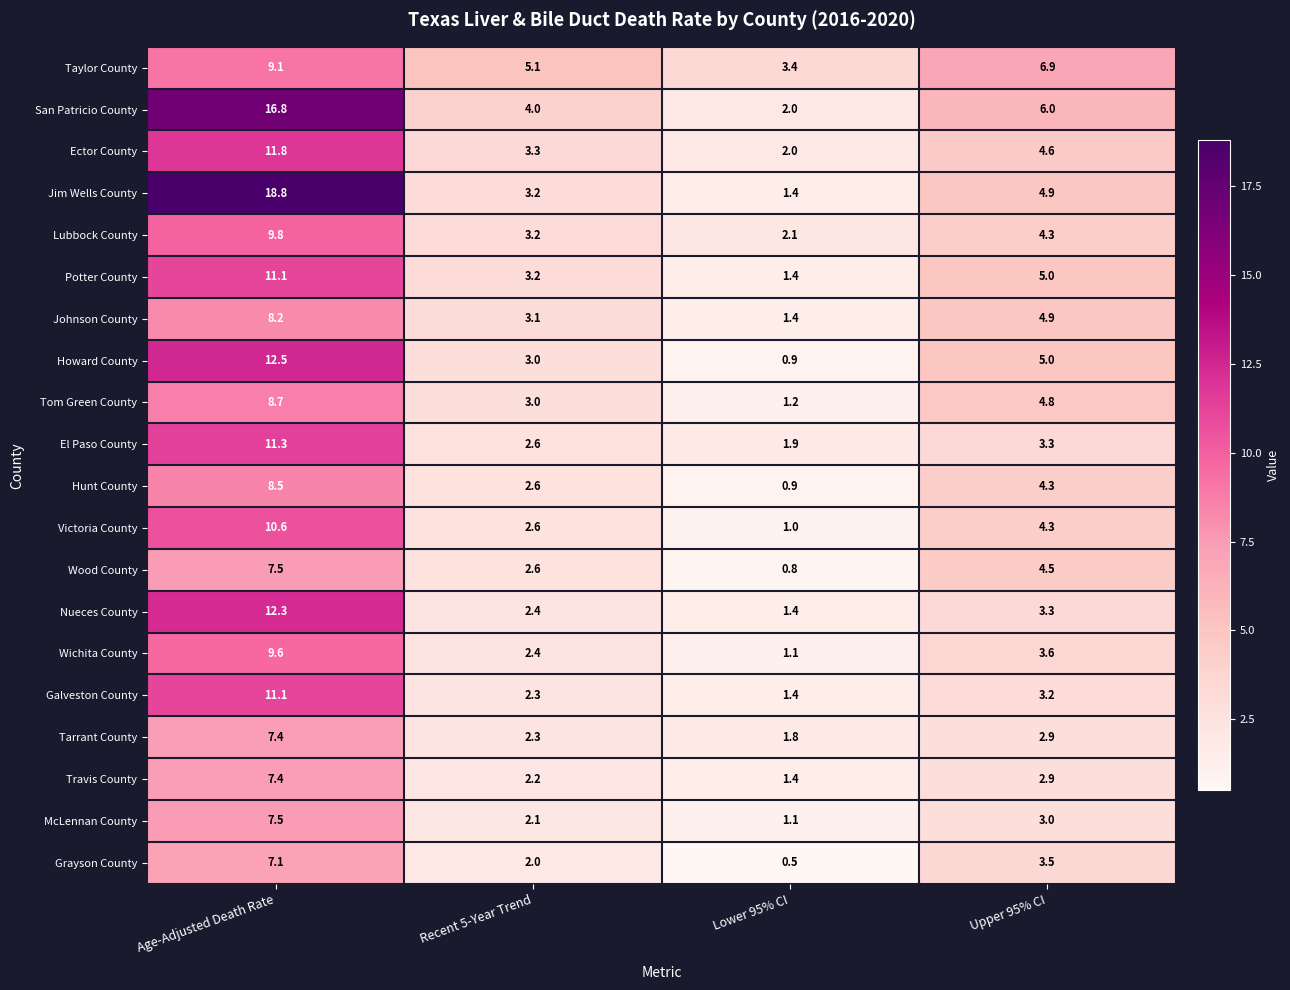

What is the difference between the maximum and minimum values in the Tarrant County series?

5.6